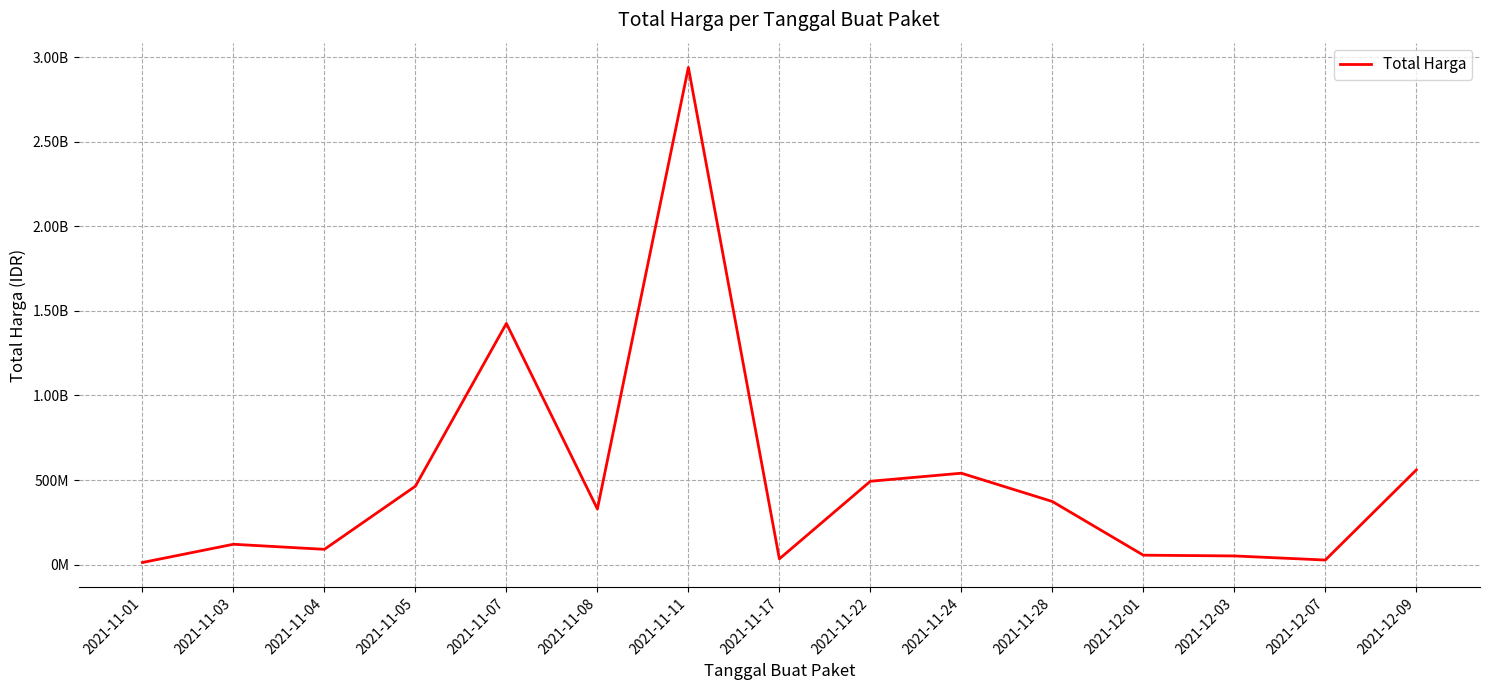

What is the label of the 12th point from the right?

2021-11-05